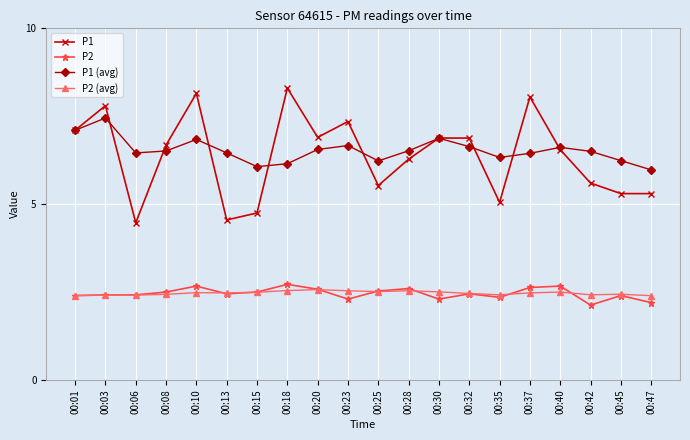

The P2 series shows 4.6 at 00:18. True or false?

False